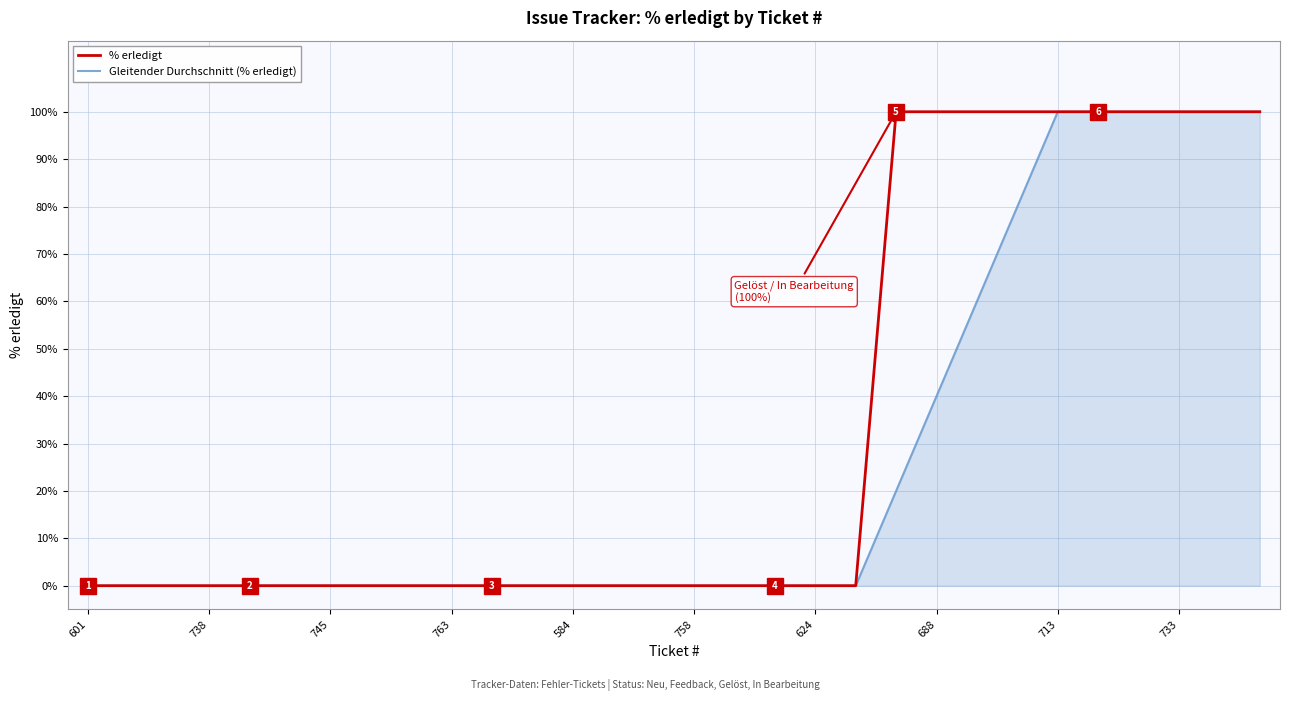

Reading left to right, transcribe all the data shown in this chart.

% erledigt: 0	0	0	0	0	0	0	0	0	0	0	0	0	0	0	0	0	0	0	0	100	100	100	100	100	100	100	100	100	100
Gleitender Durchschnitt (% erledigt): 0	0	0	0	0	0	0	0	0	0	0	0	0	0	0	0	0	0	0	0	20	40	60	80	100	100	100	100	100	100